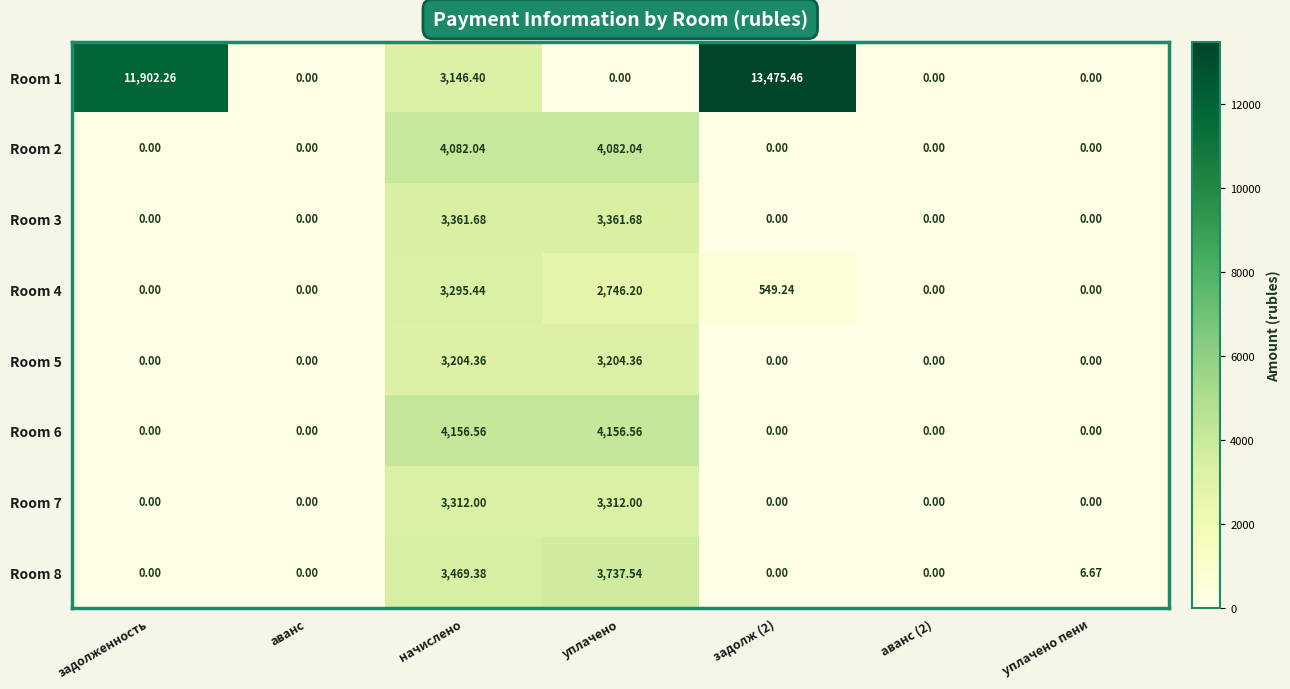

How many values in Room 2 are above zero?

2